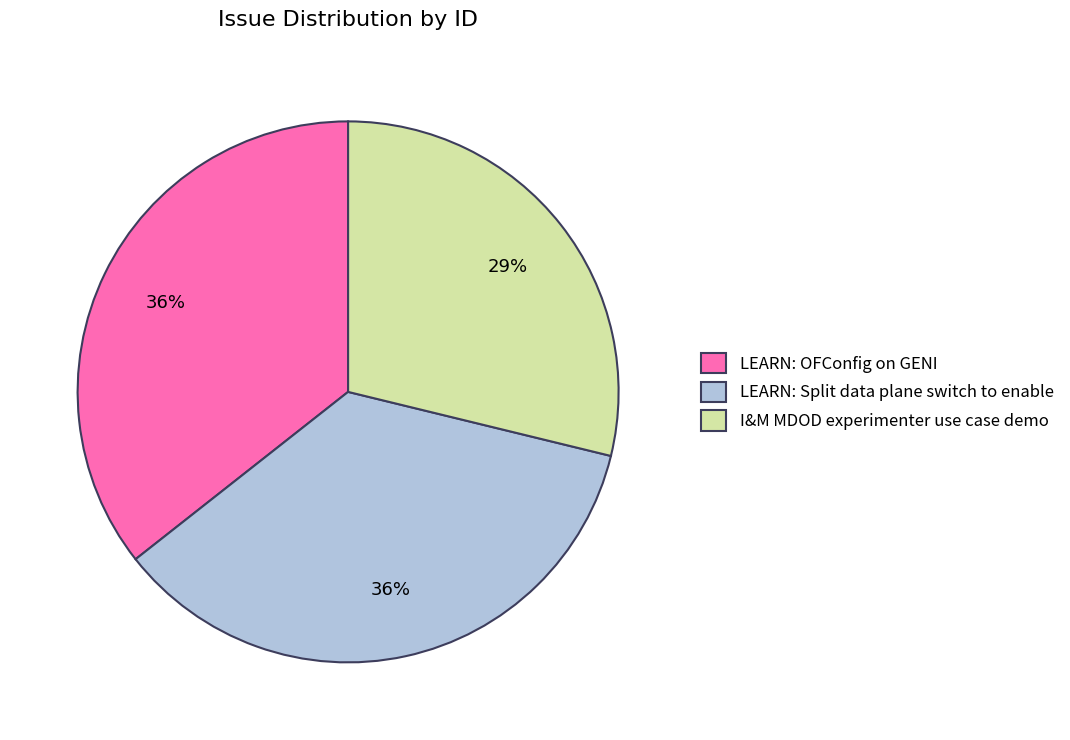

Is the sum of LEARN: OFConfig on GENI and I&M MDOD experimenter use case demo greater than half?

Yes